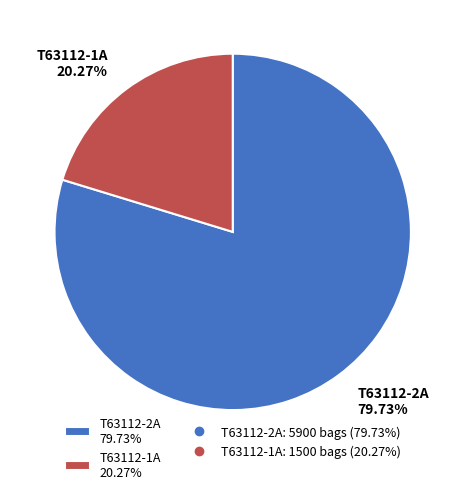

Count the number of slices in the pie.

2